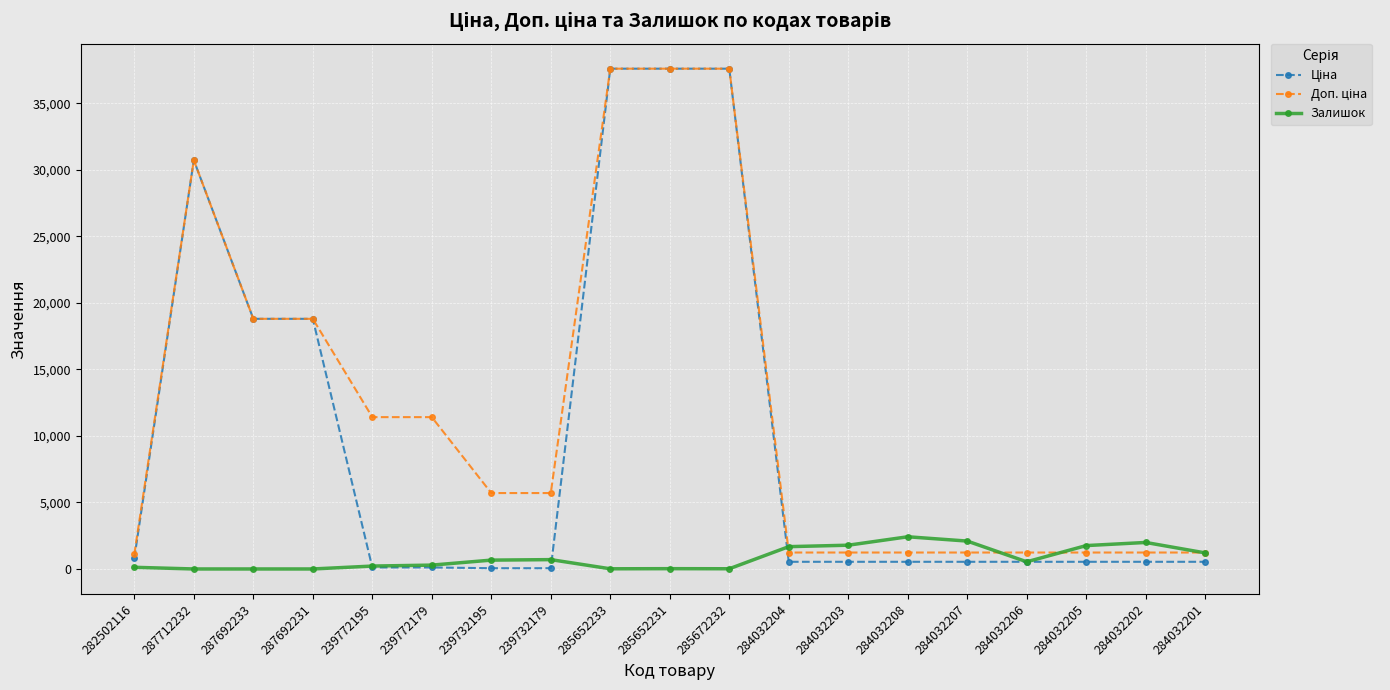

What is the difference between the highest and lowest values at 287692233?

18796.8